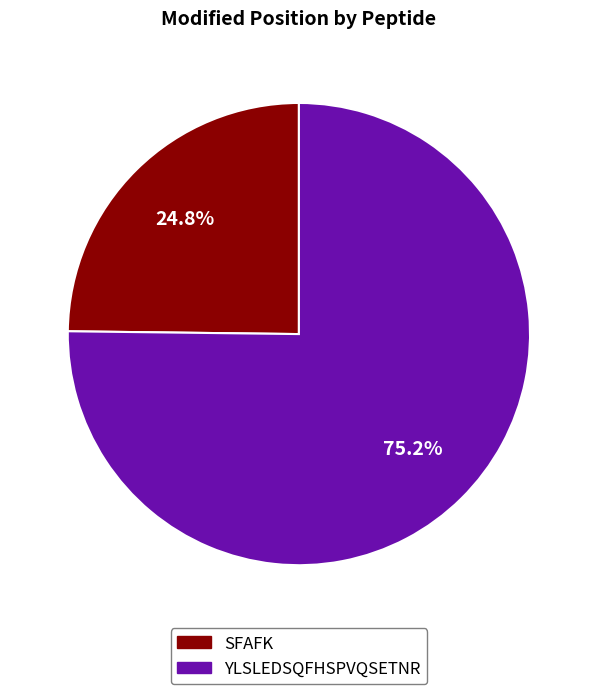

To the nearest percent, what is the difference between the largest and smallest slice percentages?

50%